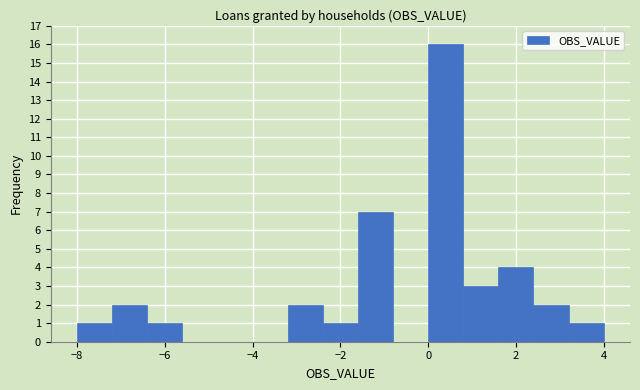

Reading left to right, transcribe this chart: for each bar, give the range it covers on the x-axis and its height. The values are not printed on the chart, so give them approximately, as read against the axis.

-8.0 to -7.2: 1
-7.2 to -6.4: 2
-6.4 to -5.6: 1
-5.6 to -4.8: 0
-4.8 to -4.0: 0
-4.0 to -3.2: 0
-3.2 to -2.4: 2
-2.4 to -1.6: 1
-1.6 to -0.8: 7
-0.8 to 0.0: 0
0.0 to 0.8: 16
0.8 to 1.6: 3
1.6 to 2.4: 4
2.4 to 3.2: 2
3.2 to 4.0: 1